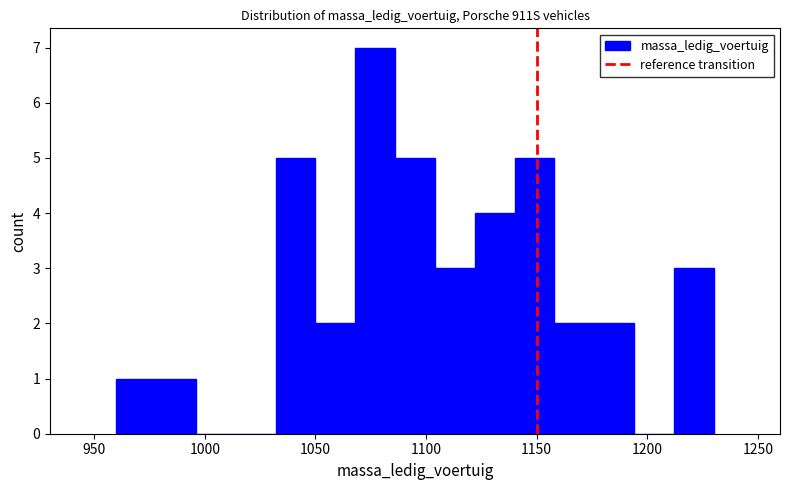

Read against the x-axis, roughly where is the centre of the tallest bar?

1075